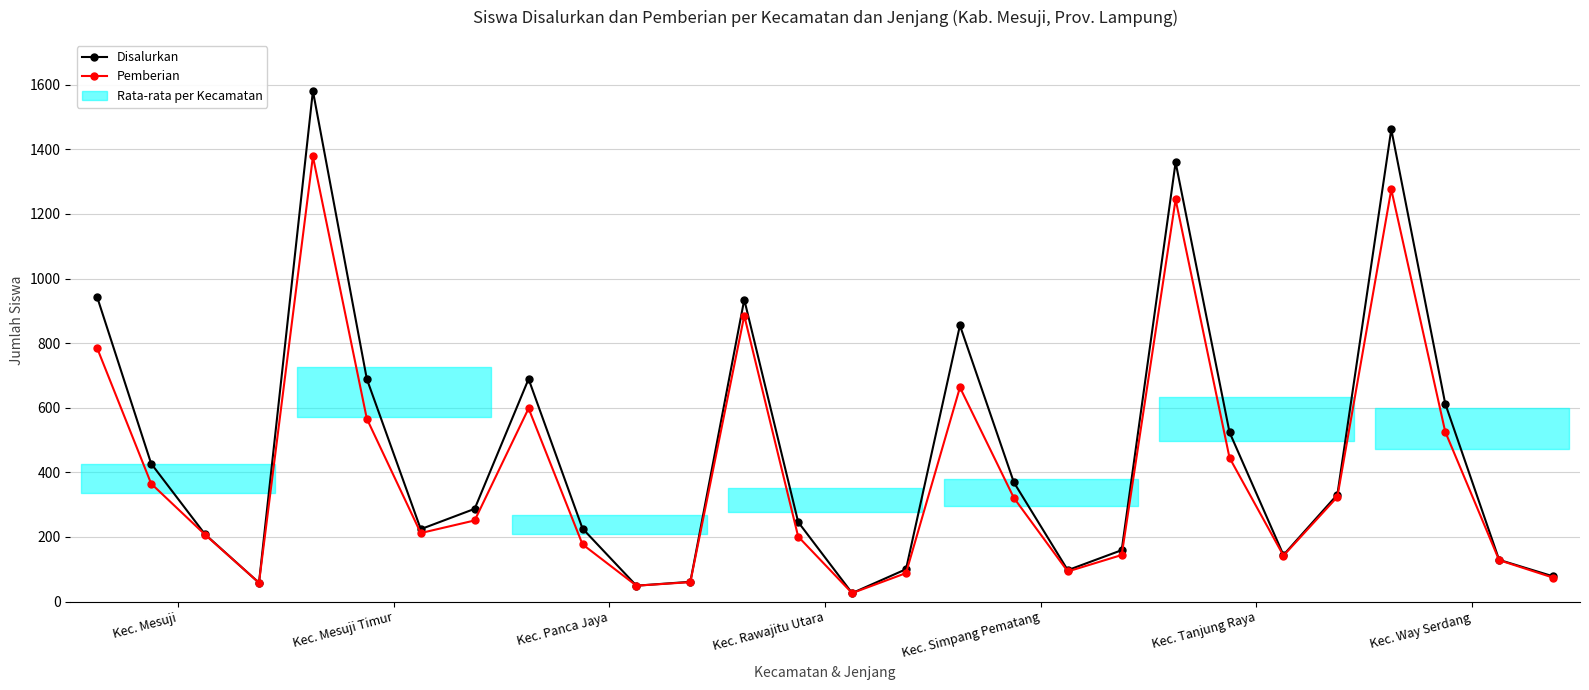

What position from the left is 21?

22